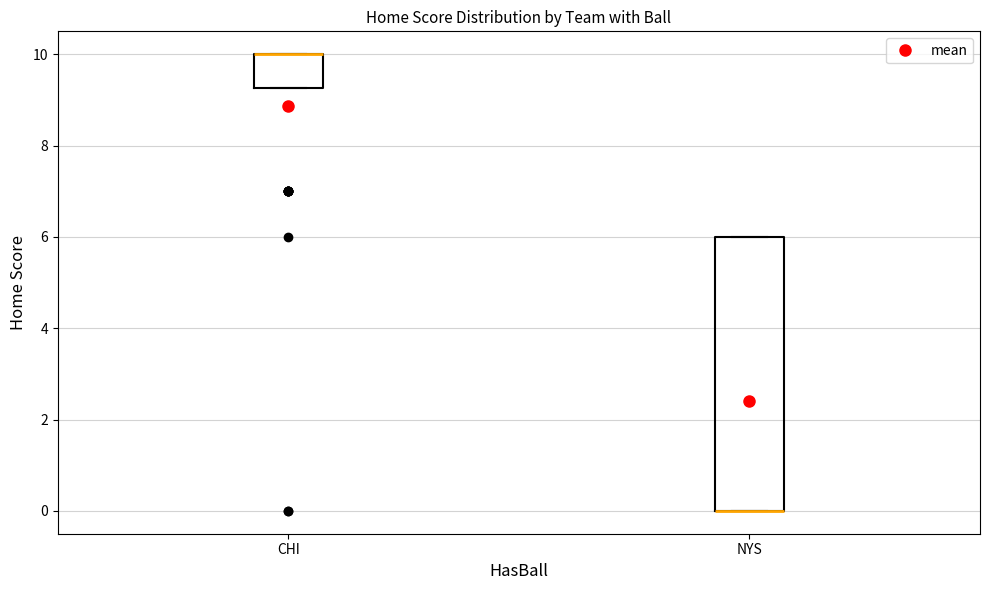

Reading left to right, transcribe this box plot: for each box, give where its median line is, the range the box spans, and where its two whiskers end, as read against the y-axis. The values are not printed on the chart, so give them approximately, as read against the axis.

CHI: median 10.0 (drawn on the box's upper edge), box 9.2 to 10.0, whiskers 9.2 to 10.0
NYS: median 0.0 (drawn on the box's lower edge), box 0.0 to 6.0, whiskers 0.0 to 6.0